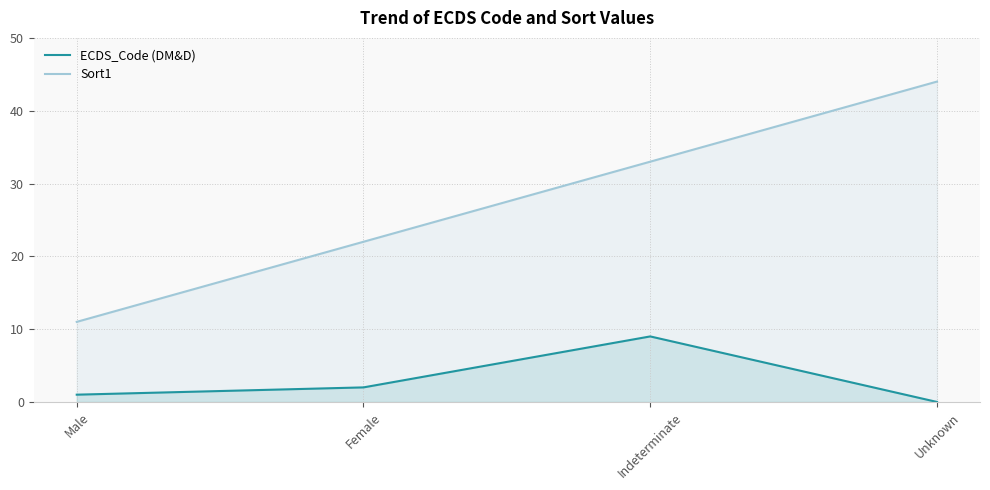

What is the value of the Sort1 point at the 1st from the left?

11